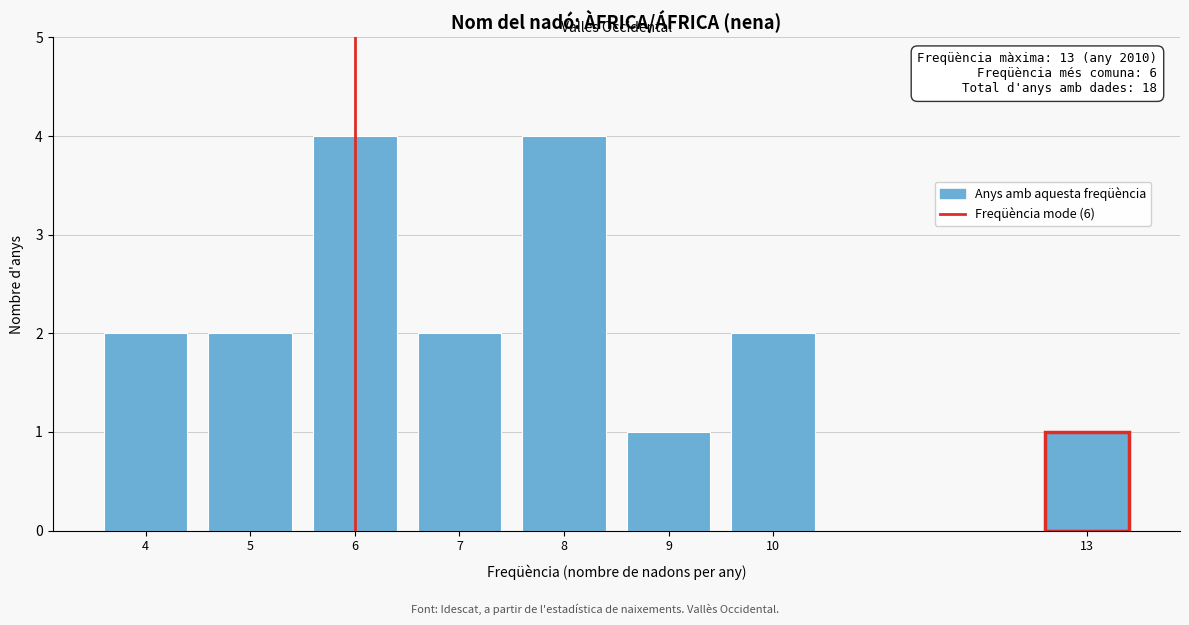

Reading left to right, transcribe all the data shown in this chart.

2	2	4	2	4	1	2	1